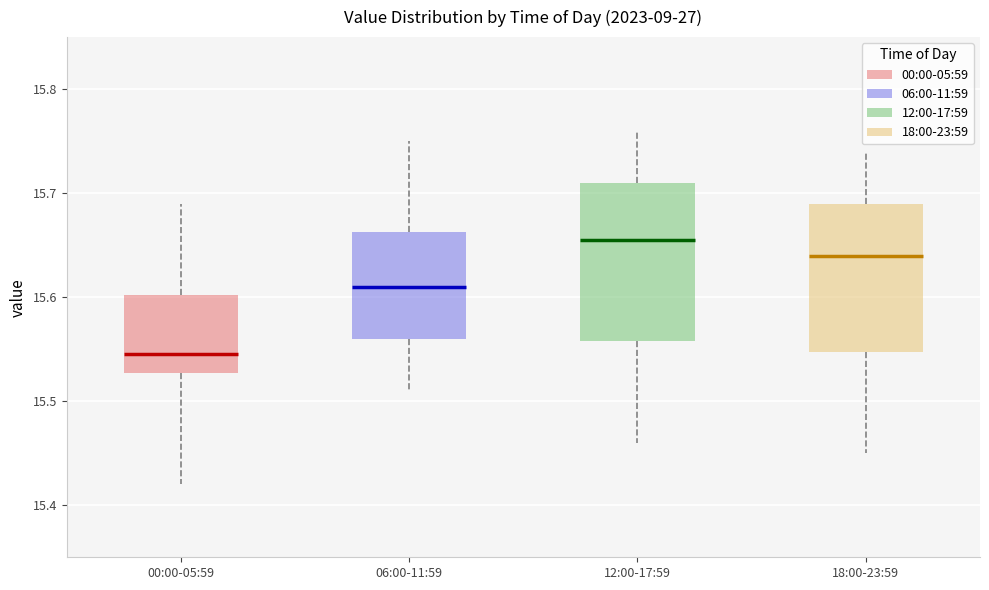

Which box has the lowest median line?

00:00-05:59